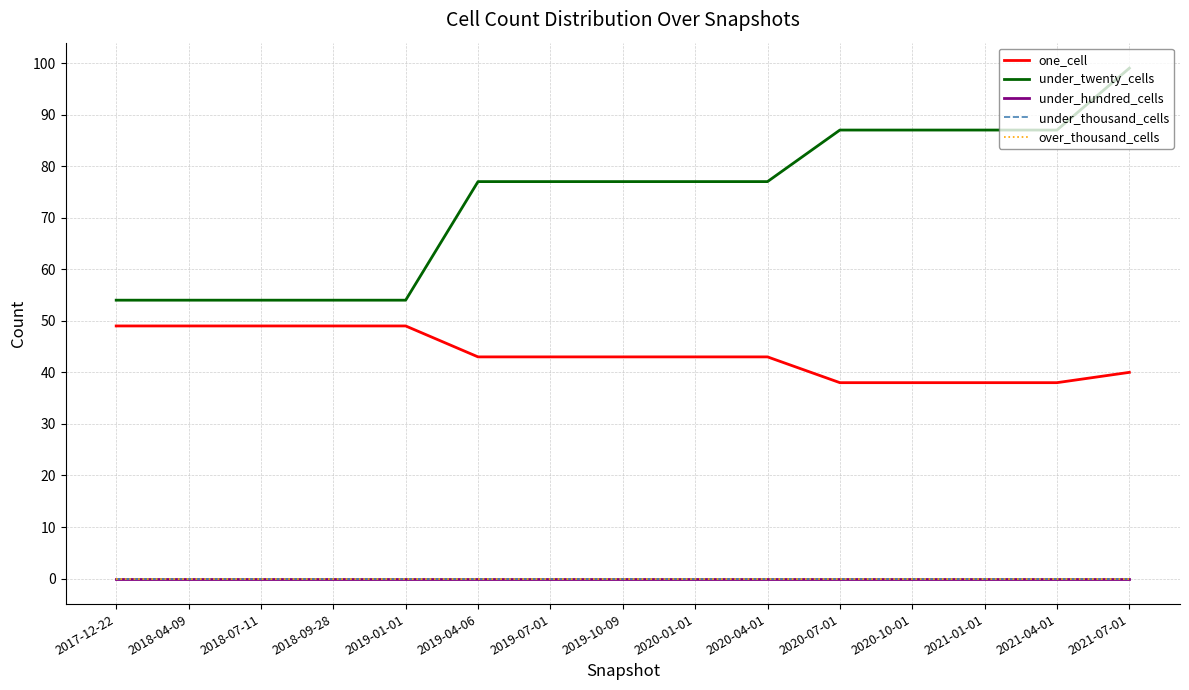

Does the chart have visible grid lines?

Yes